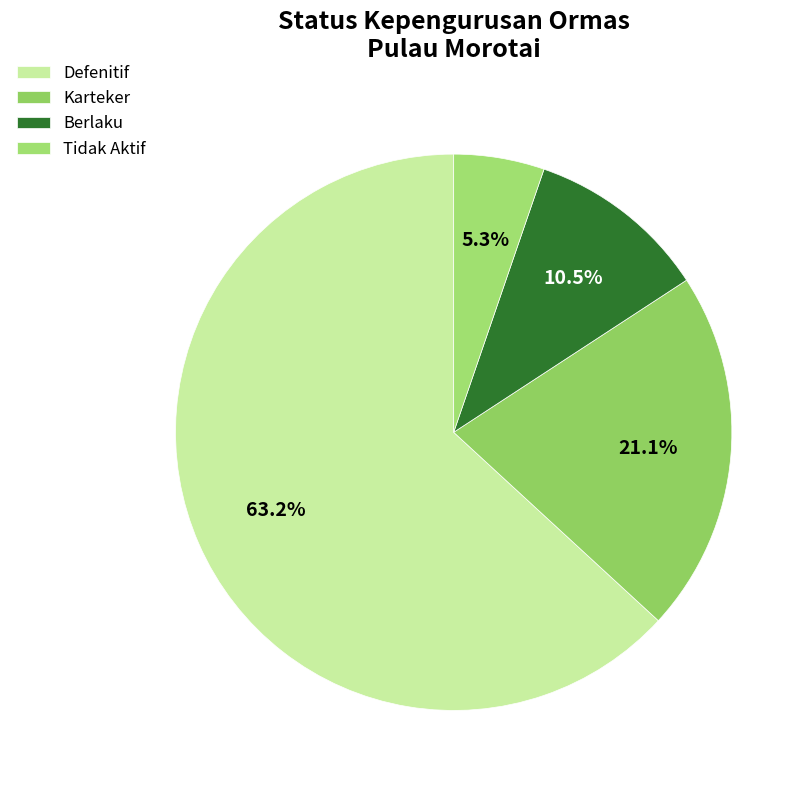

The Berlaku slice represents 5% of the pie. True or false?

False